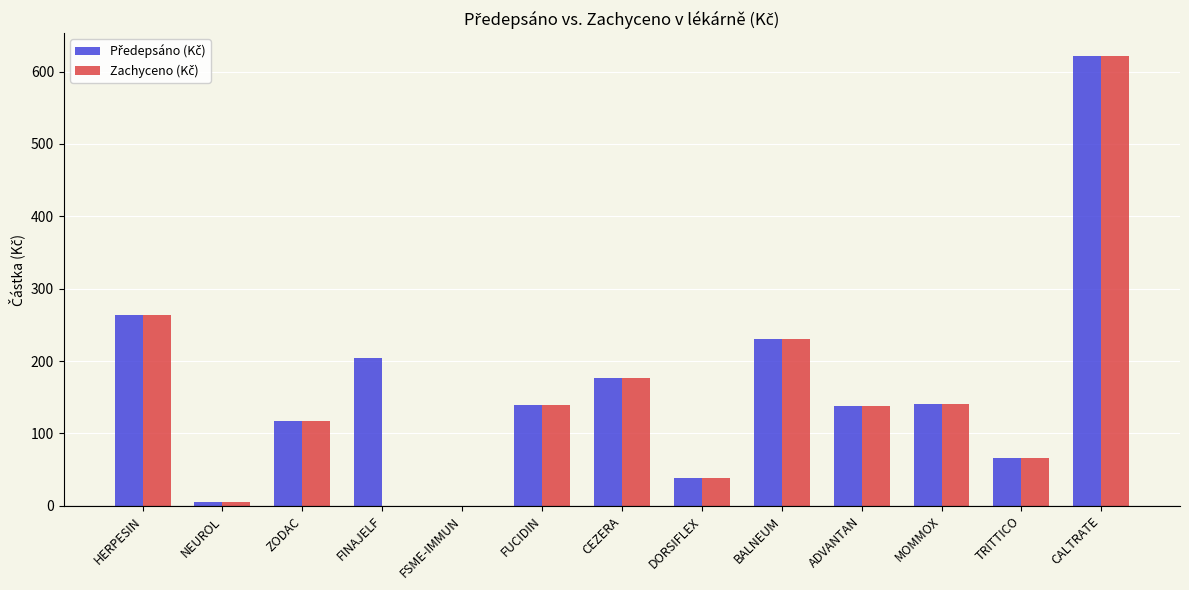

What is the total value across all series at BALNEUM?

459.9